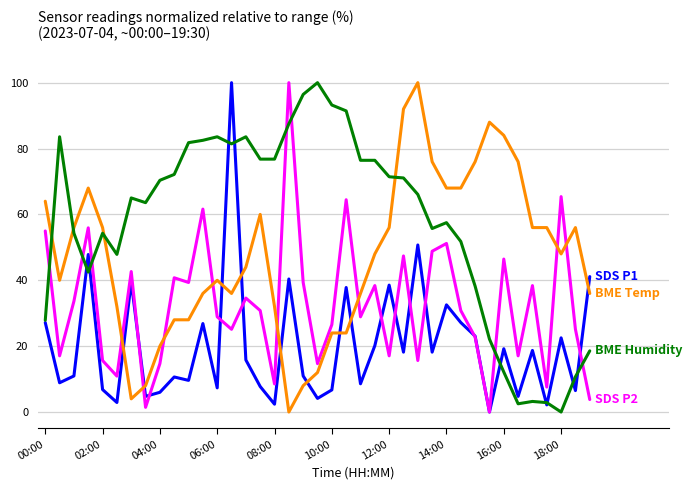

What is the greatest value displayed?

100.0